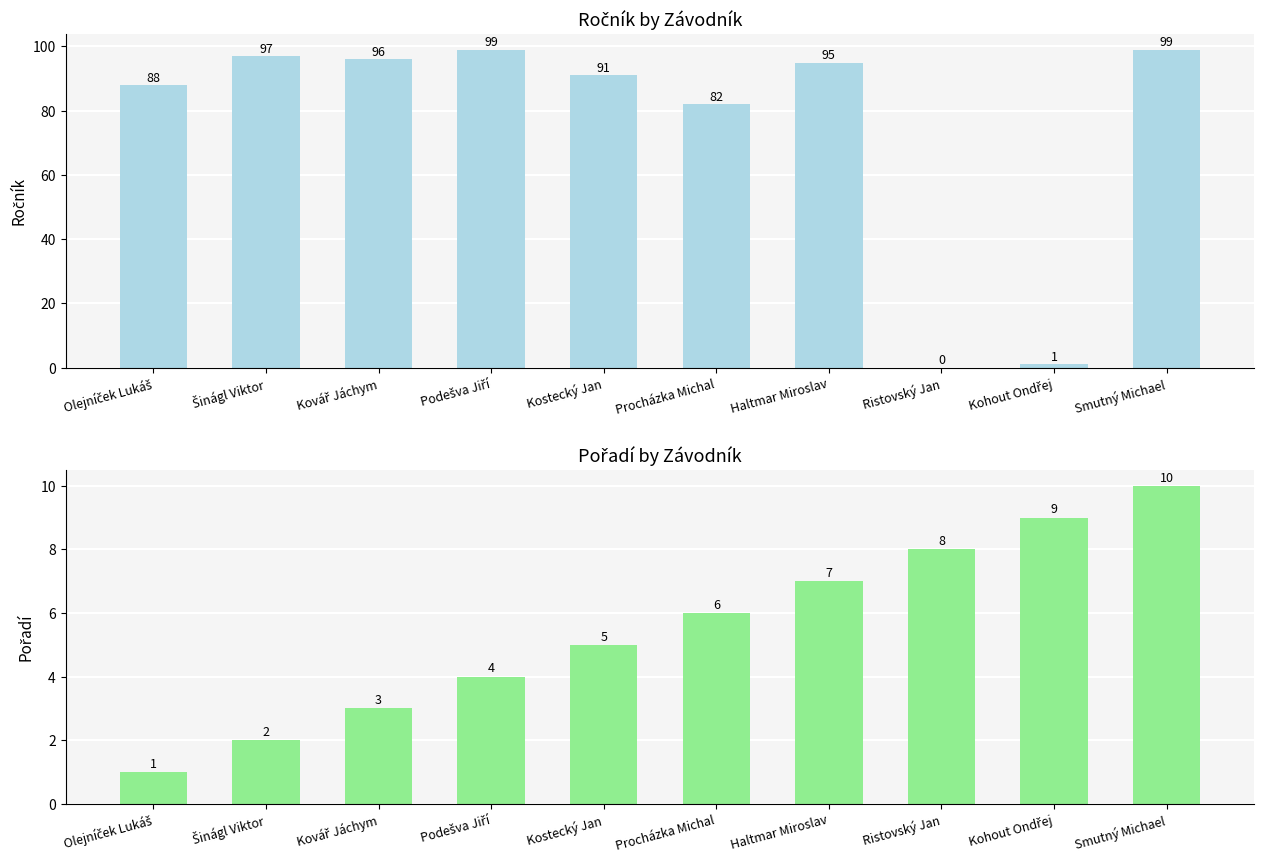

Does the chart contain any negative values?

No